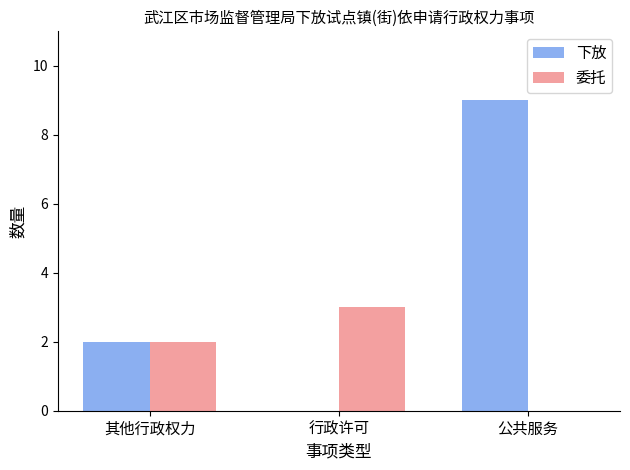

What is the total value across all series at 公共服务?

9